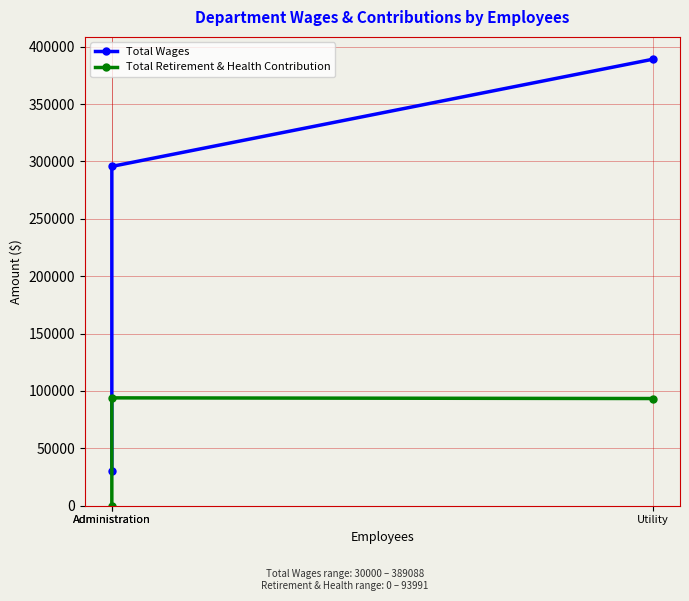

Reading left to right, what are all the values shown in this chart?

Total Wages: 30000	295687	389088
Total Retirement & Health Contribution: 0	93991	93406